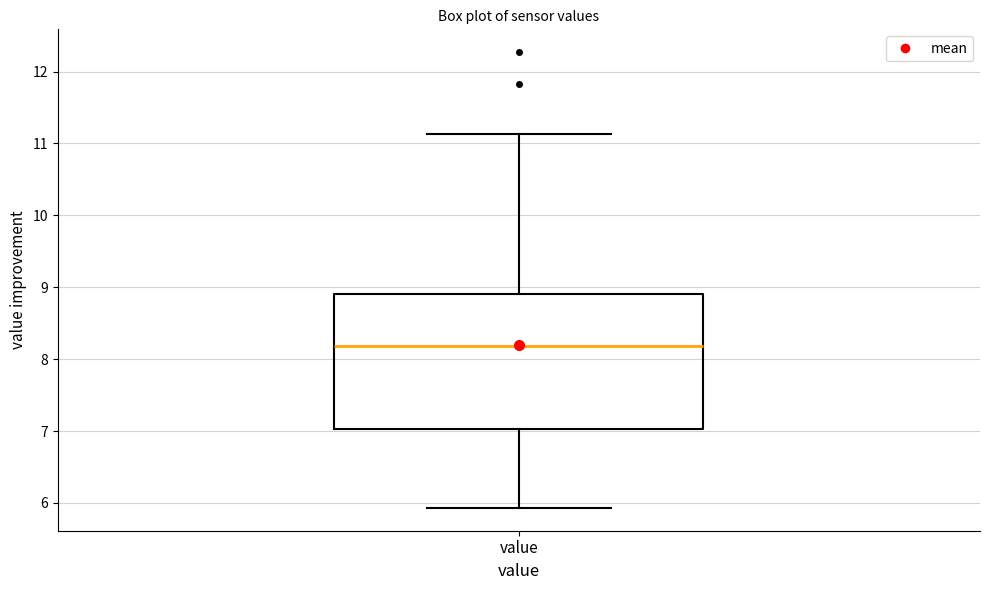

Transcribe this box plot: give where the median line is, the range the box spans, and where the two whiskers end, as read against the y-axis. The values are not printed on the chart, so give them approximately, as read against the axis.

median 8.2, box 7.0 to 8.9, whiskers 5.9 to 11.1